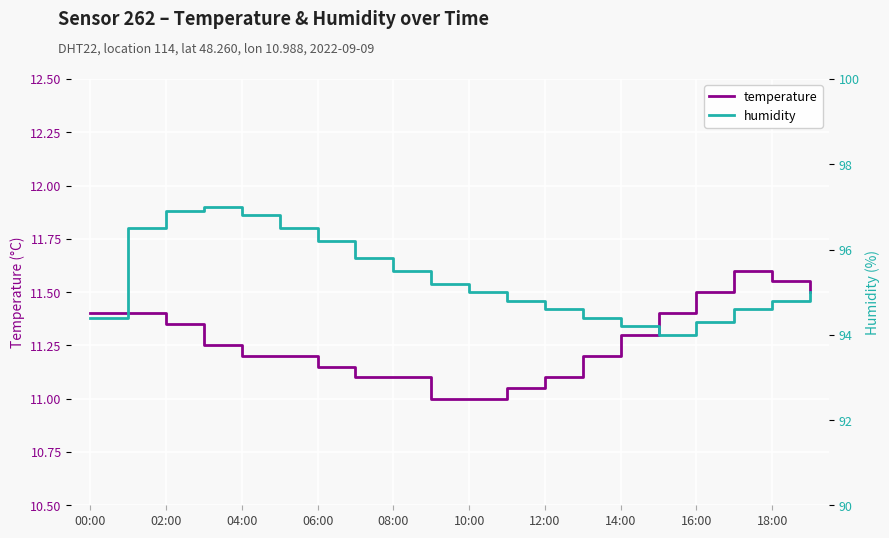

True or false: temperature and humidity intersect in this chart.

False